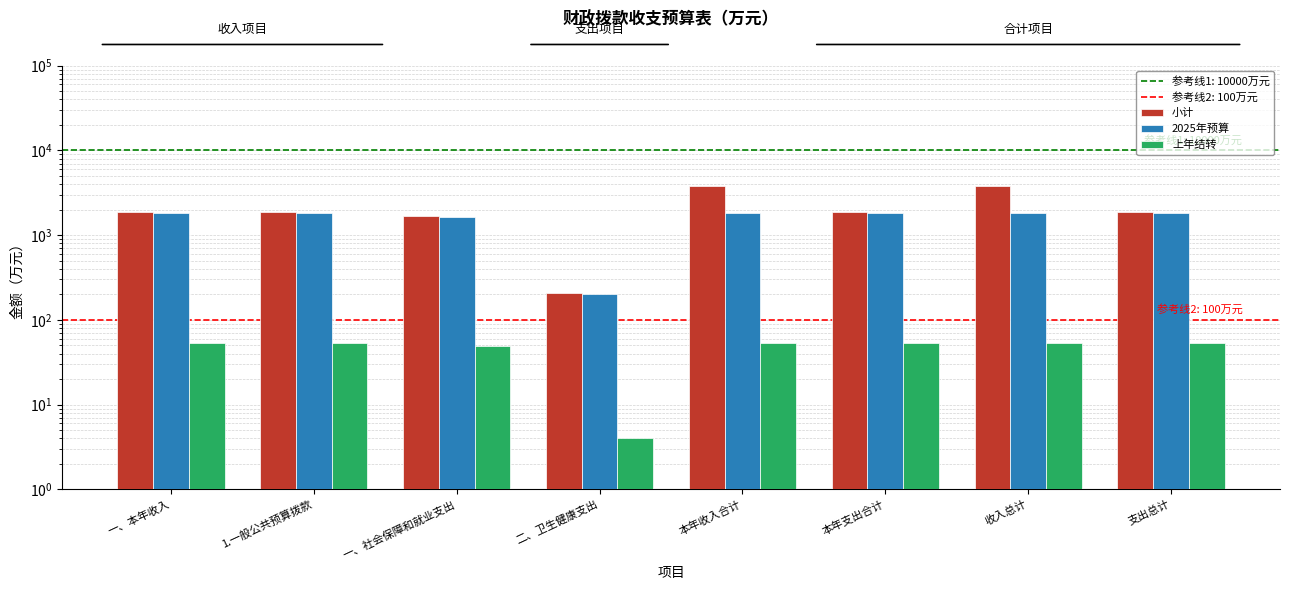

Reading right to left, extract all data points from this chart.

小计: 支出总计=1882.2	收入总计=3764.5	本年支出合计=1882.2	本年收入合计=3764.5	二、卫生健康支出=208.4	一、社会保障和就业支出=1673.8	1.一般公共预算拨款=1882.2	一、本年收入=1882.2
2025年预算: 支出总计=1828.9	收入总计=1828.9	本年支出合计=1828.9	本年收入合计=1828.9	二、卫生健康支出=204.4	一、社会保障和就业支出=1624.5	1.一般公共预算拨款=1828.9	一、本年收入=1828.9
上年结转: 支出总计=53.4	收入总计=53.4	本年支出合计=53.4	本年收入合计=53.4	二、卫生健康支出=4.0	一、社会保障和就业支出=49.3	1.一般公共预算拨款=53.4	一、本年收入=53.4